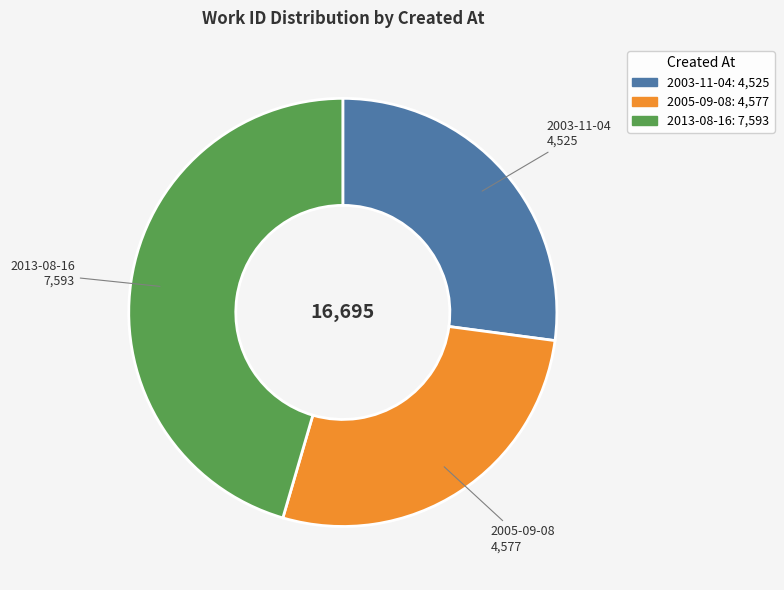

True or false: 2013-08-16 accounts for 36% of the total.

False